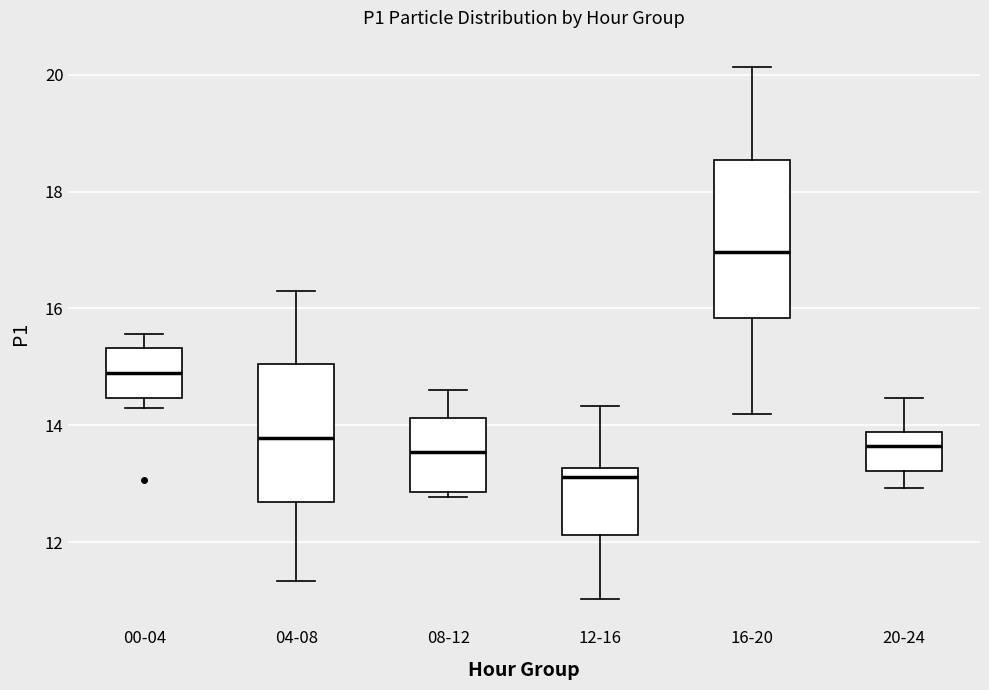

Where is the upper edge of the box for 08-12 on the y-axis? The values are not printed on the chart, so give them approximately, as read against the axis.

14.2